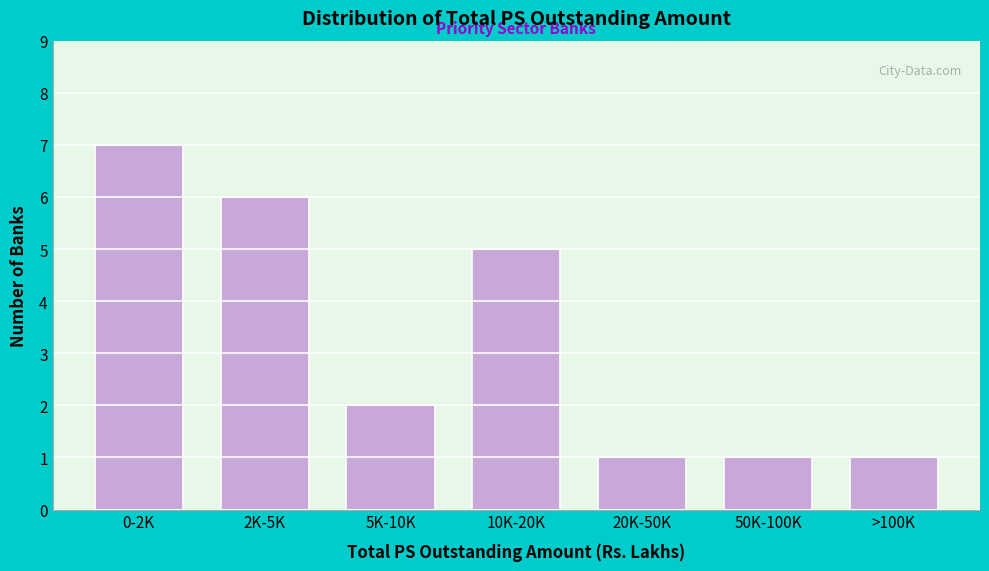

Reading left to right, extract all data points from this chart.

7	6	2	5	1	1	1